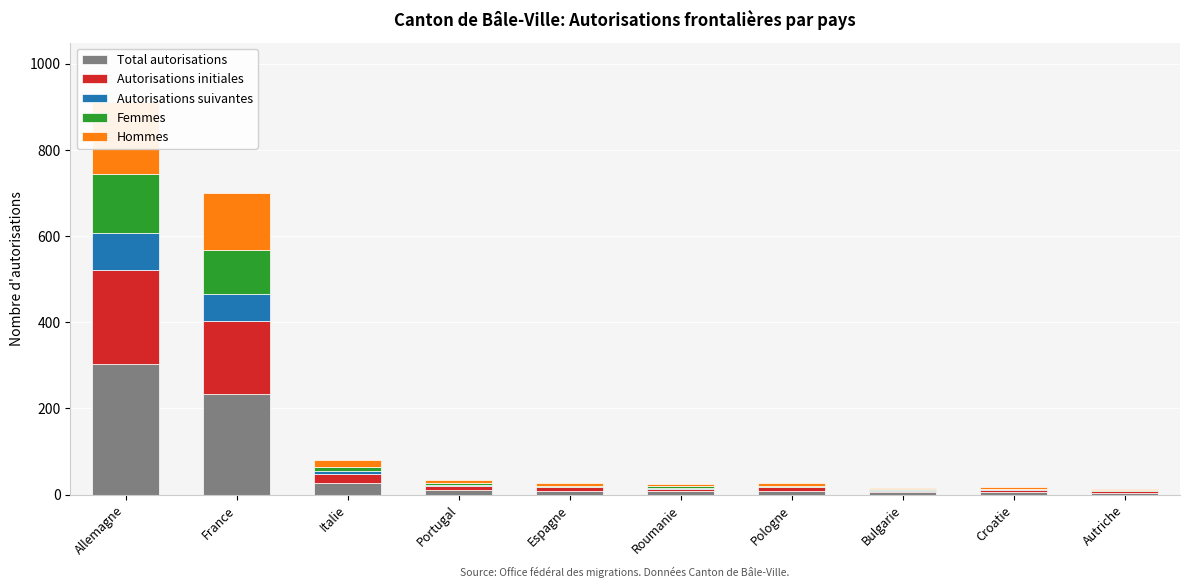

How many groups of bars are there?

10